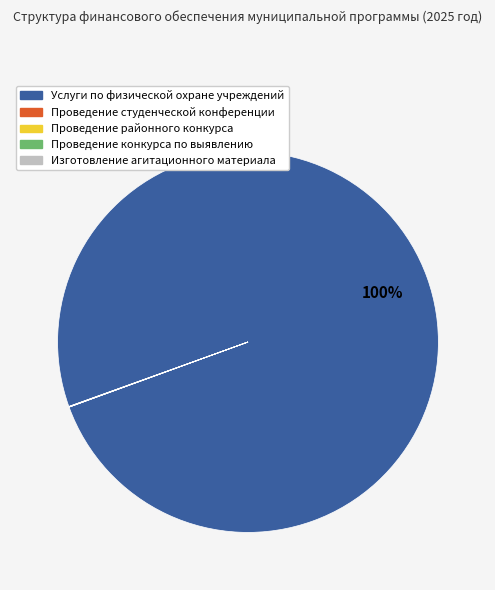

Does any single category account for the majority?

Yes